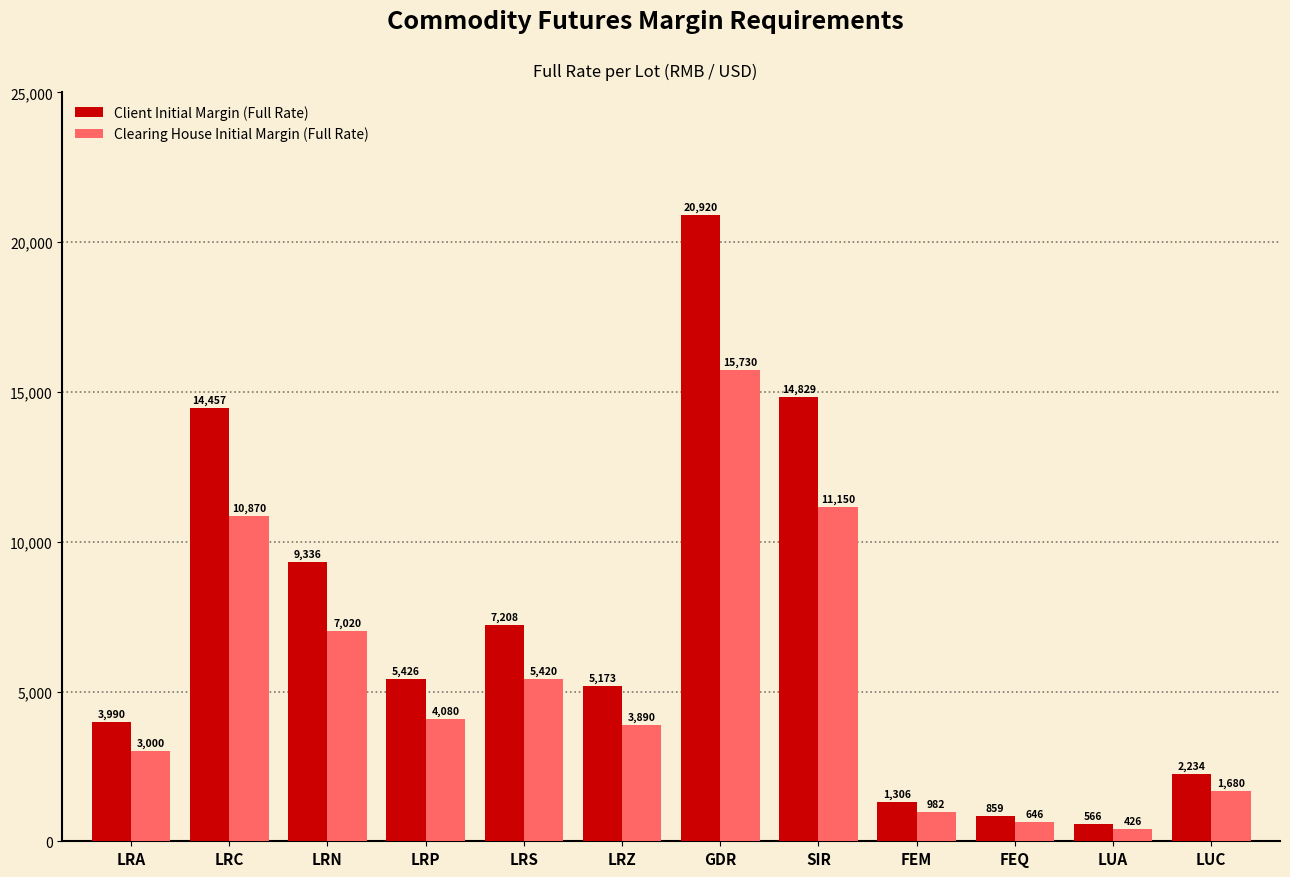

What position from the right is LRP?

9